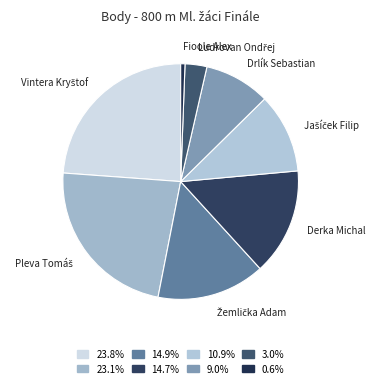

How many segments does this pie chart have?

8